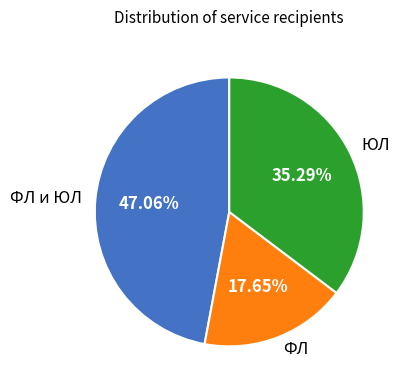

How much of the chart is everything except ФЛ и ЮЛ?

52.9%